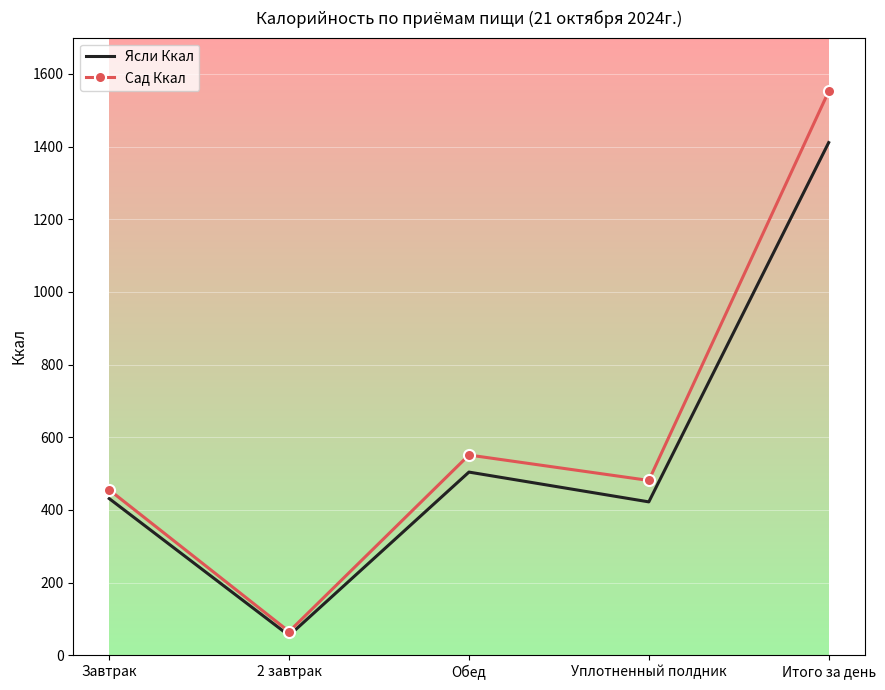

Reading left to right, list all the values displayed in this chart.

Ясли Ккал: Завтрак=431	2 завтрак=54	Обед=504	Уплотненный полдник=422	Итого за день=1411
Сад Ккал: Завтрак=455	2 завтрак=65	Обед=551	Уплотненный полдник=481	Итого за день=1552